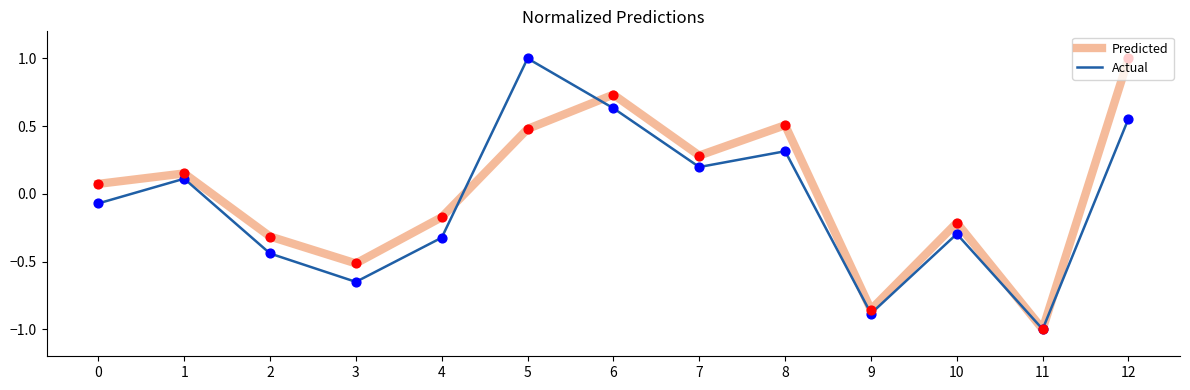

Between 0 and 11, which series saw the biggest shift?

Predicted